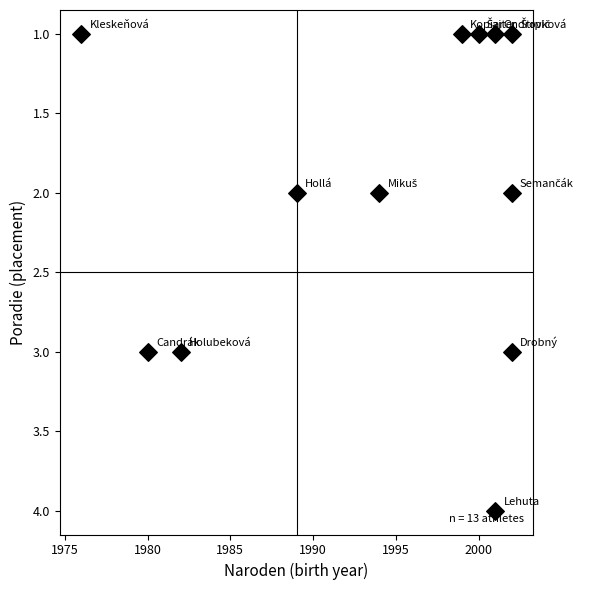

What is the range of X values (max minus min)?

26